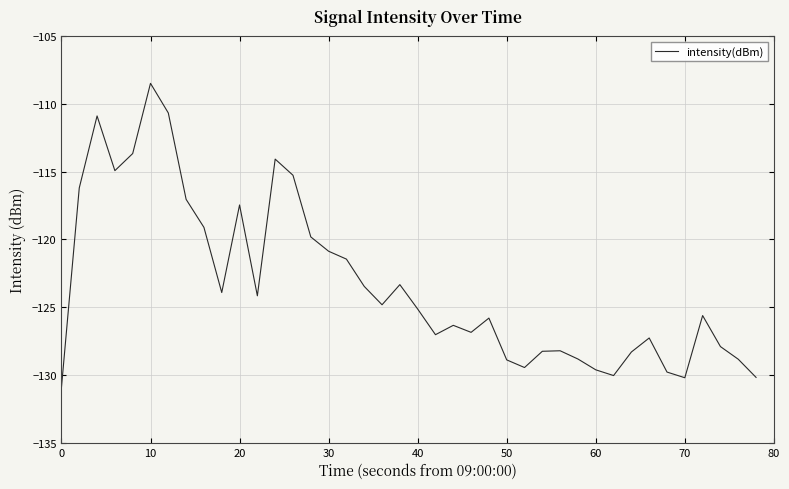

Does the chart display data point markers on the line(s)?

No